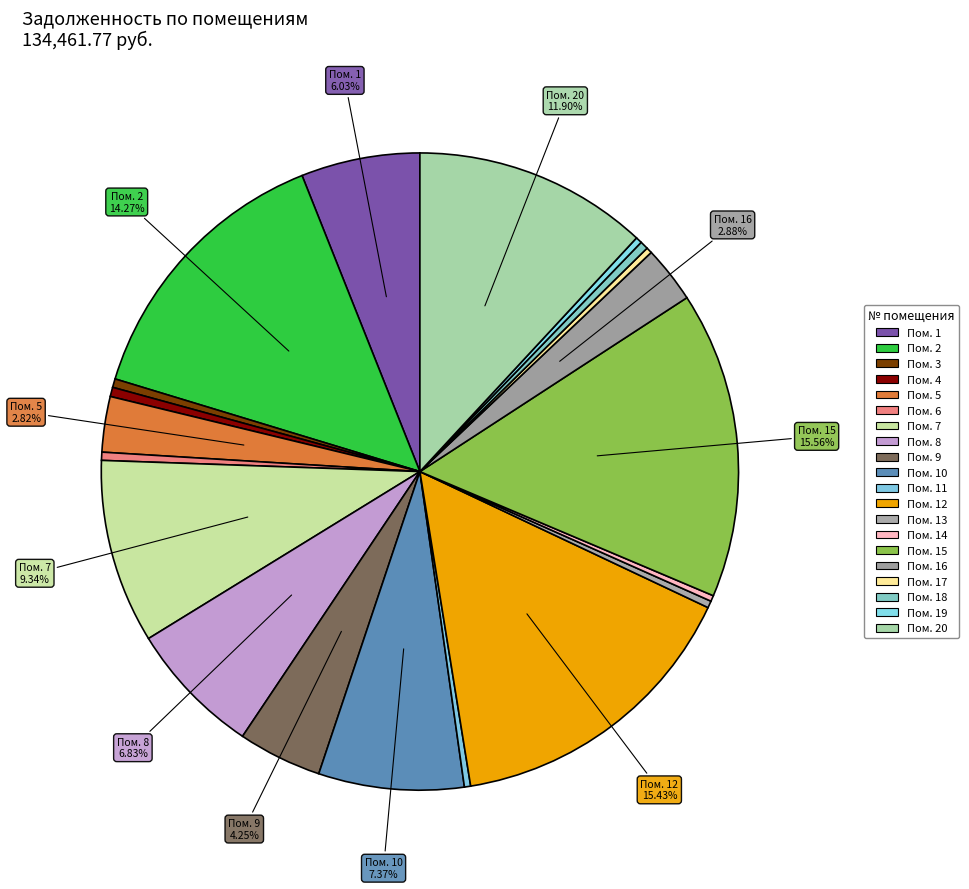

Count the number of slices in the pie.

20